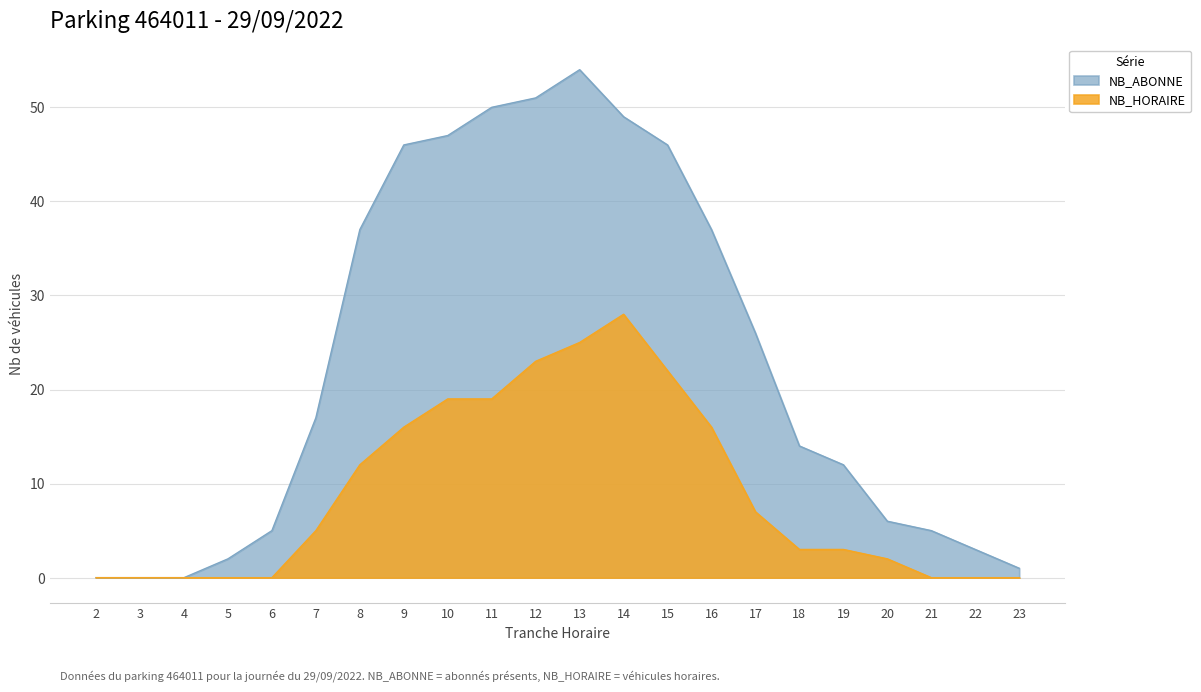

Does the chart have visible grid lines?

Yes